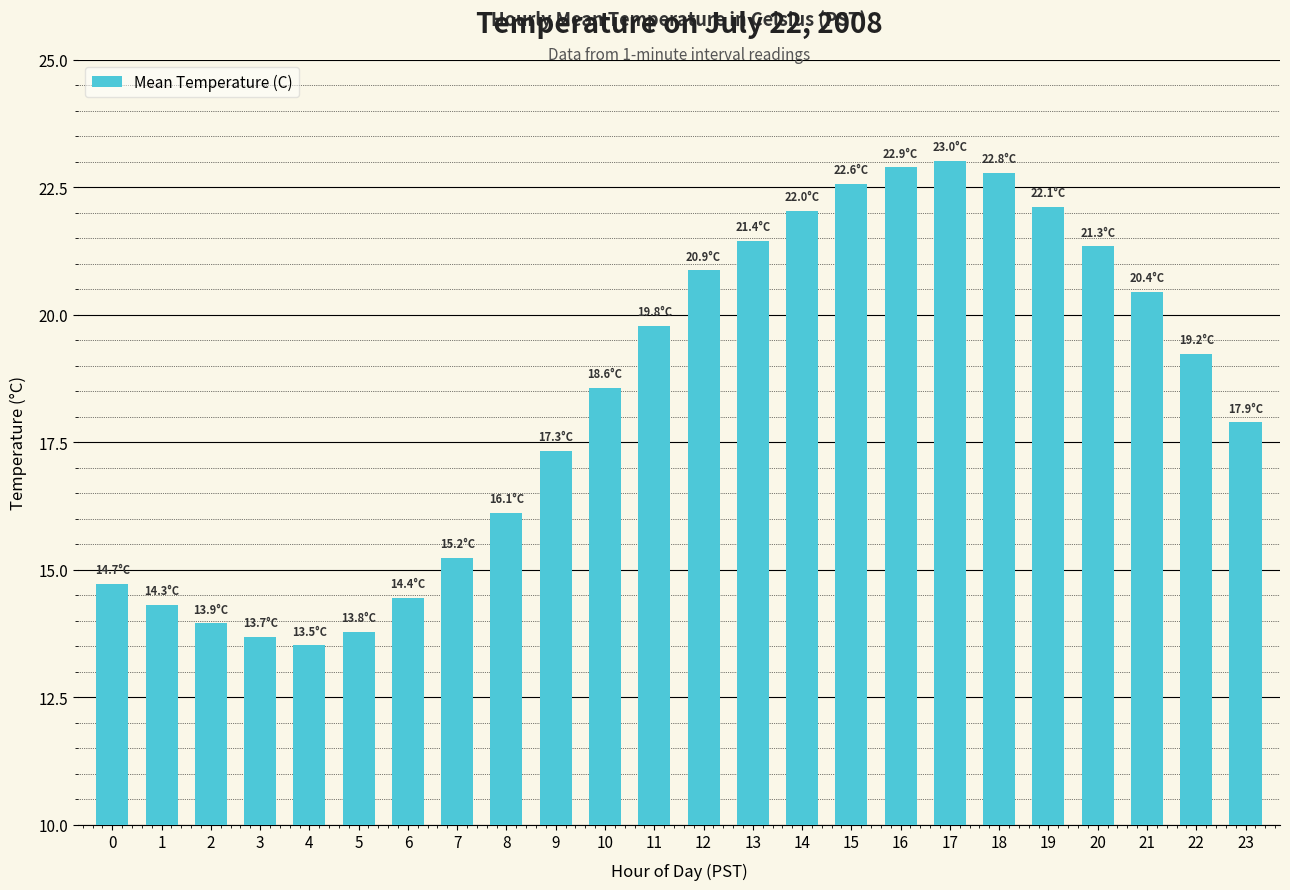

What value does the data have at 12?

20.9